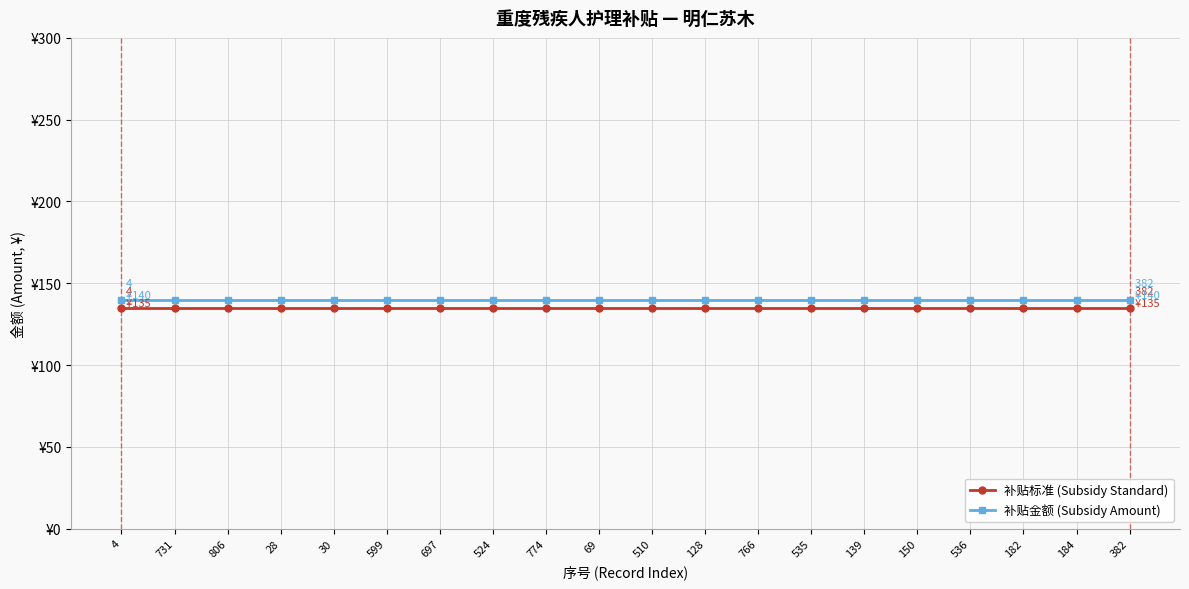

Reading right to left, extract all data points from this chart.

补贴标准 (Subsidy Standard): 135	135	135	135	135	135	135	135	135	135	135	135	135	135	135	135	135	135	135	135
补贴金额 (Subsidy Amount): 140	140	140	140	140	140	140	140	140	140	140	140	140	140	140	140	140	140	140	140